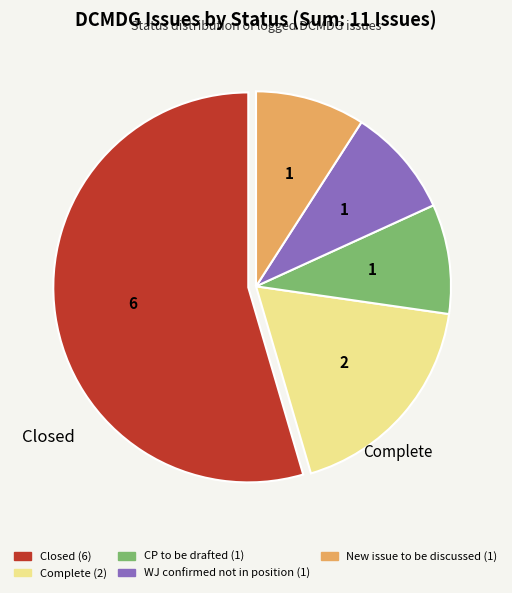

Count the number of slices in the pie.

5